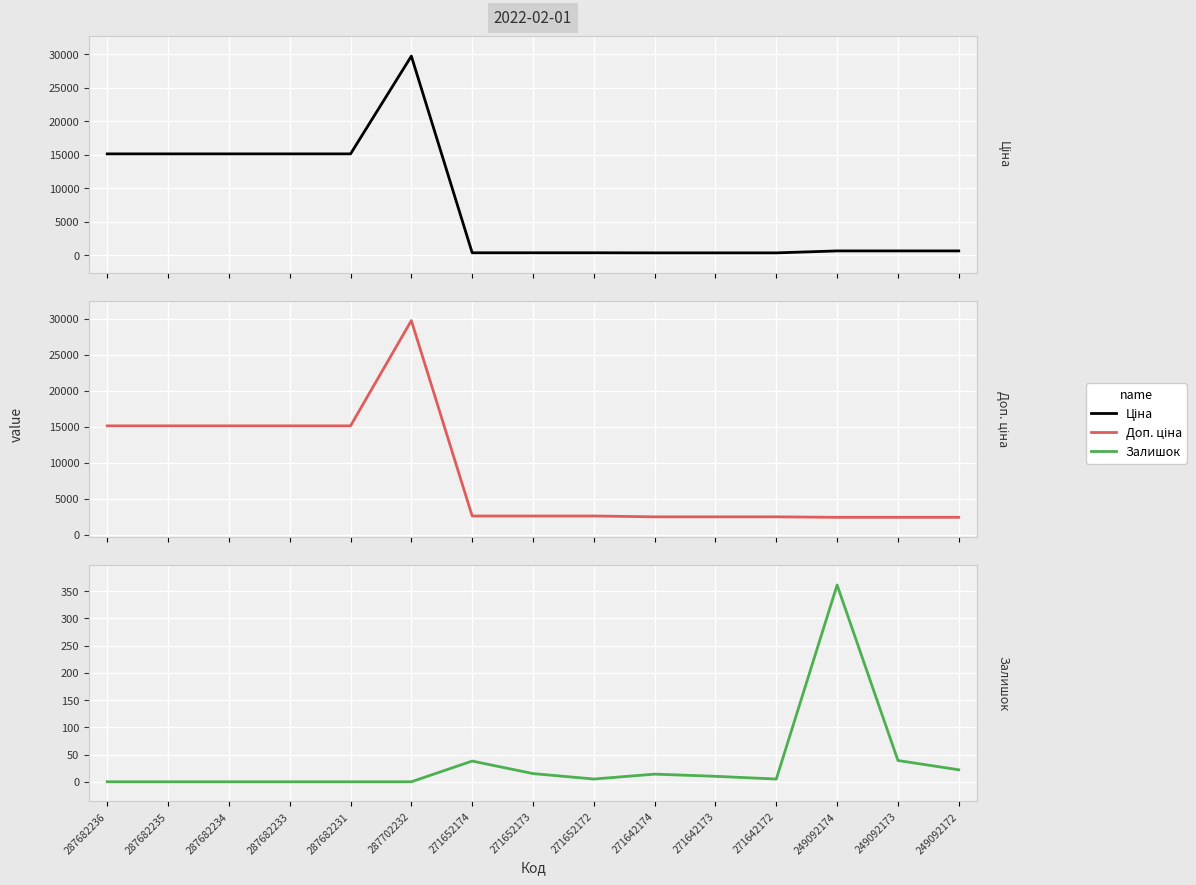

True or false: Ціна has a value of 178.9 at 271652174.

False